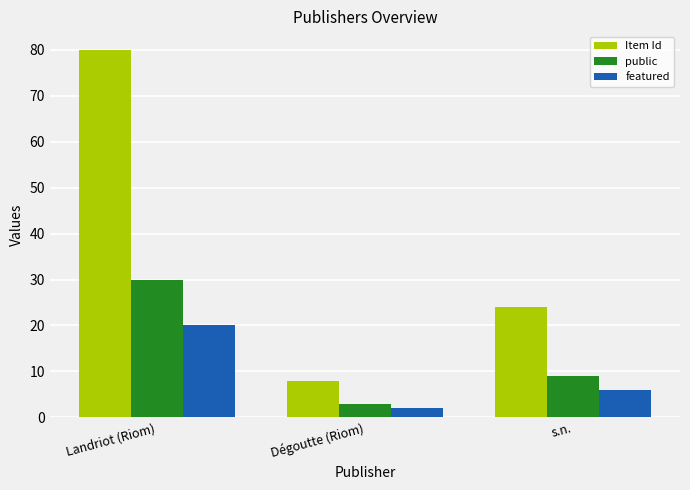

What is the minimum value shown in the chart?

2